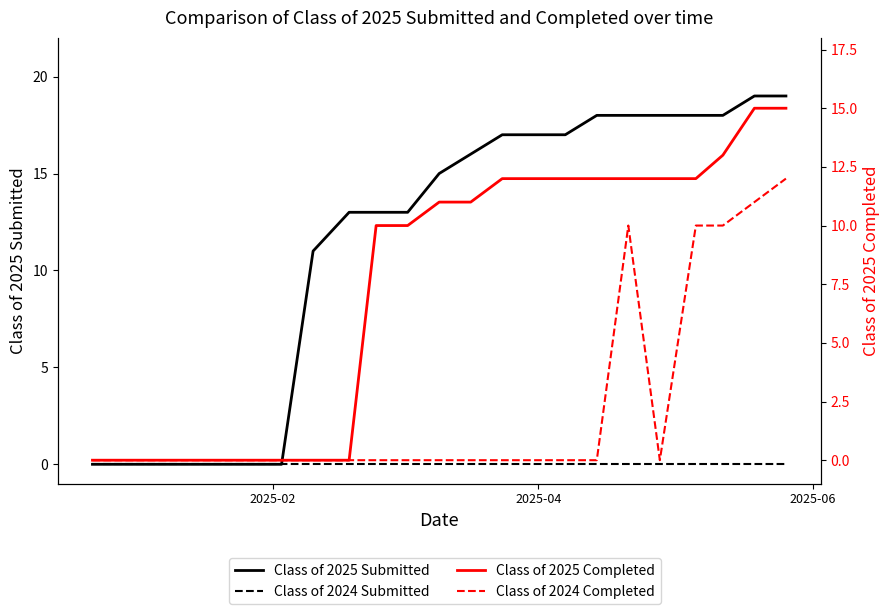

True or false: Class of 2025 Submitted and Class of 2024 Submitted cross at least once.

False